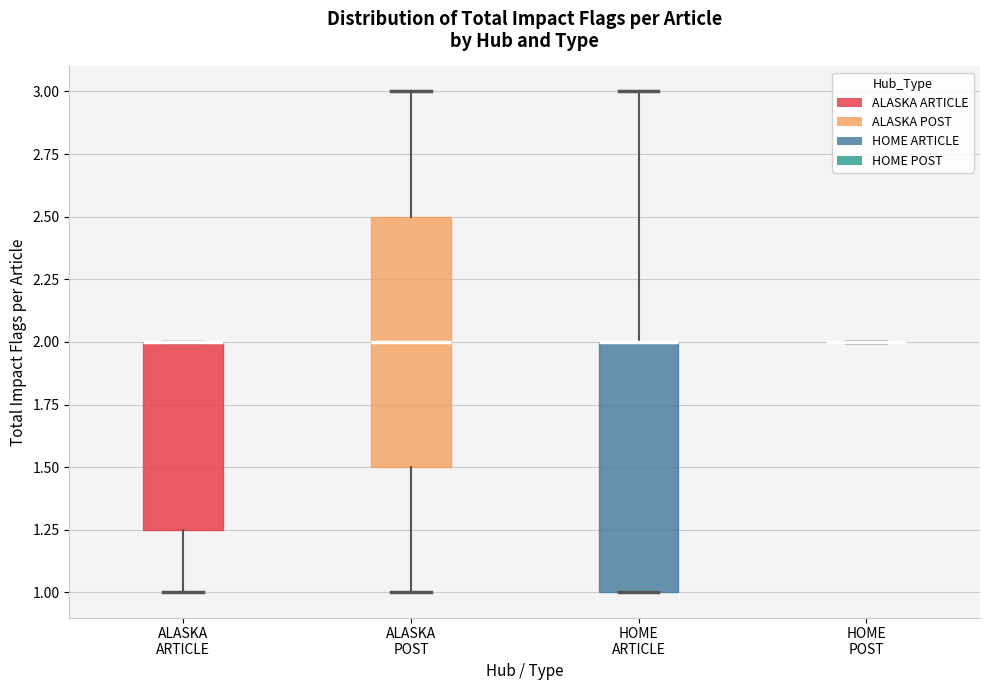

Reading left to right, read every box against the y-axis: the position of its median line, the range the box covers, and the ends of its whiskers. The values are not printed on the chart, so give them approximately, as read against the axis.

ALASKA ARTICLE: median 2.00 (drawn on the box's upper edge), box 1.25 to 2.00, whiskers 1.00 to 2.00
ALASKA POST: median 2.00, box 1.50 to 2.50, whiskers 1.00 to 3.00
HOME ARTICLE: median 2.00 (drawn on the box's upper edge), box 1.00 to 2.00, whiskers 1.00 to 3.00
HOME POST: box collapsed to a line at 2.00, whiskers 2.00 to 2.00